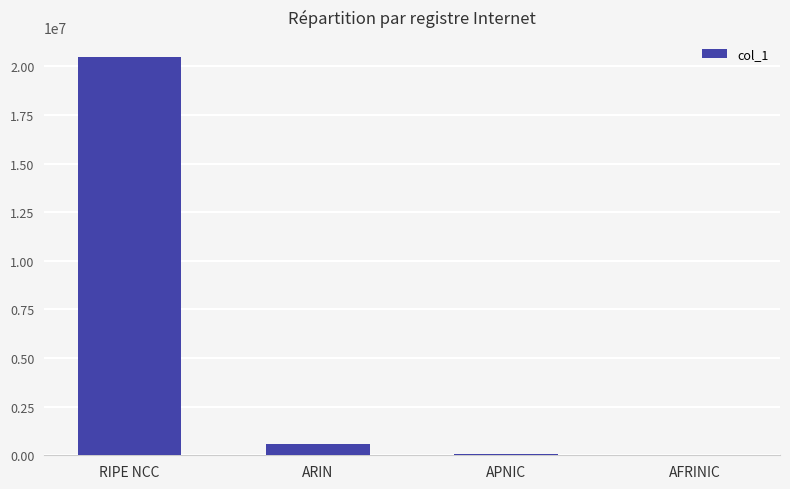

What is the sum of the values at ARIN and RIPE NCC?

21087232